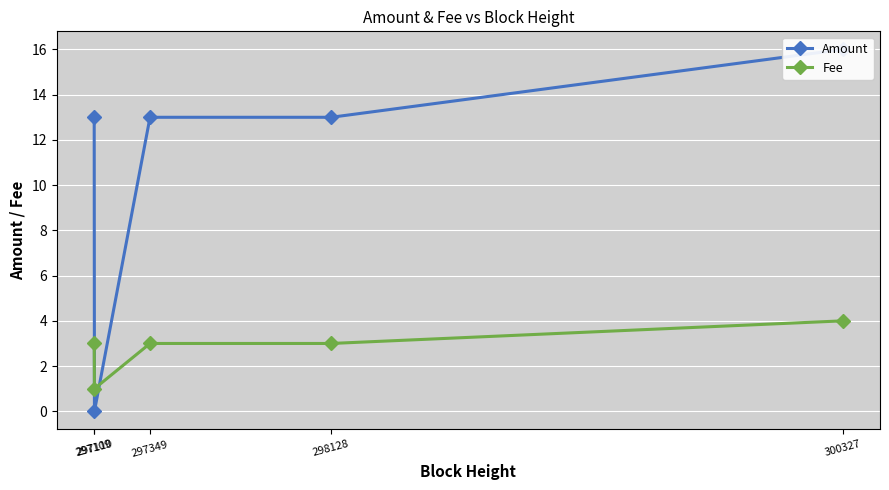

Rank the series at 297109 from highest to lowest value.

Amount, Fee